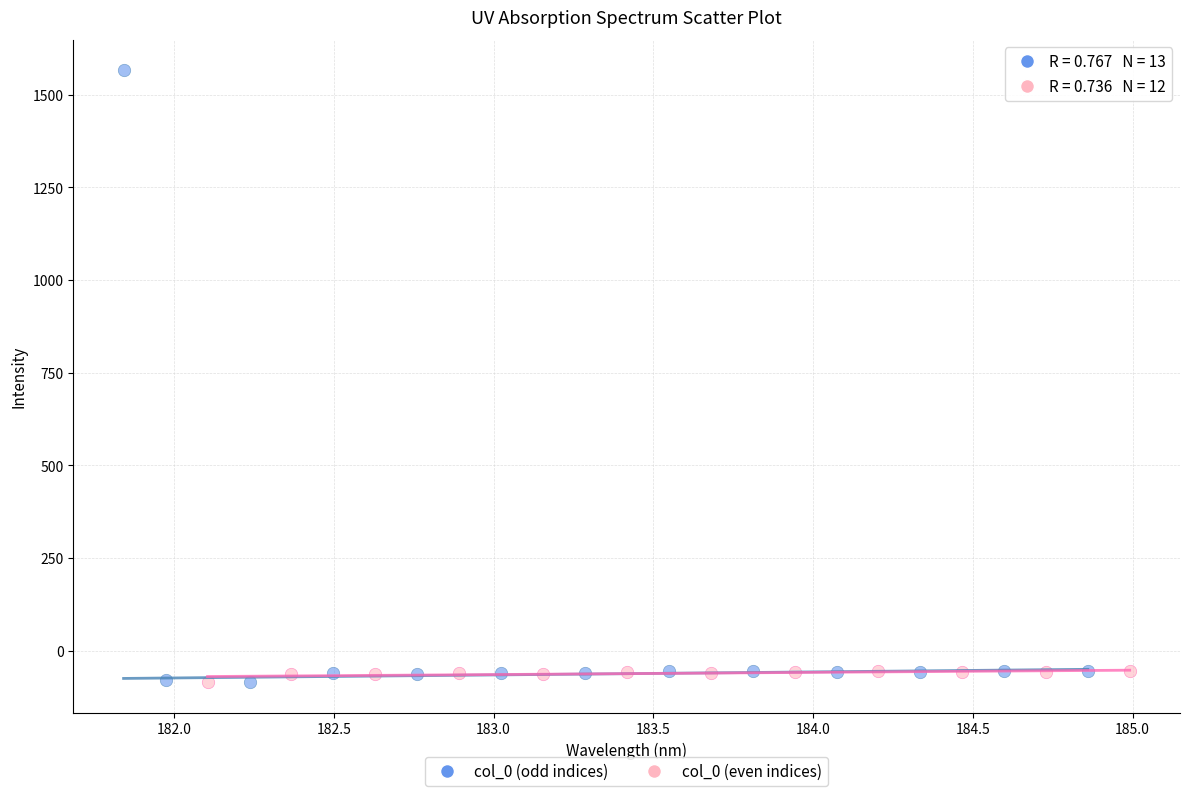

Which series has the largest Y range (max minus min)?

col_0 (odd indices)